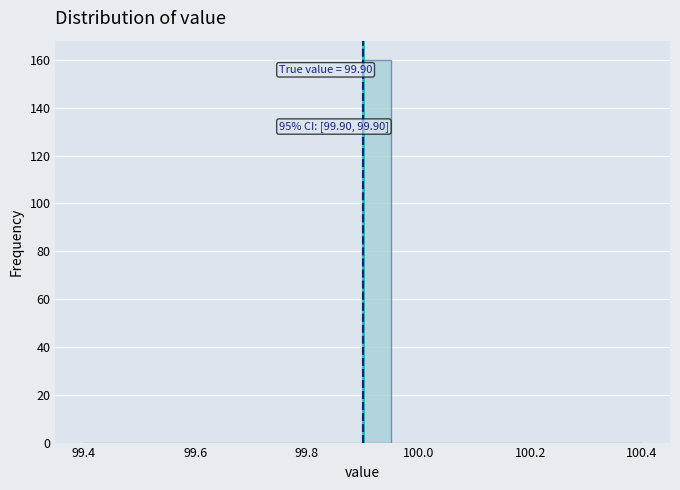

Around what value on the x-axis is the tallest bar? Give the approximate position of its centre, as read against the axis.

99.92